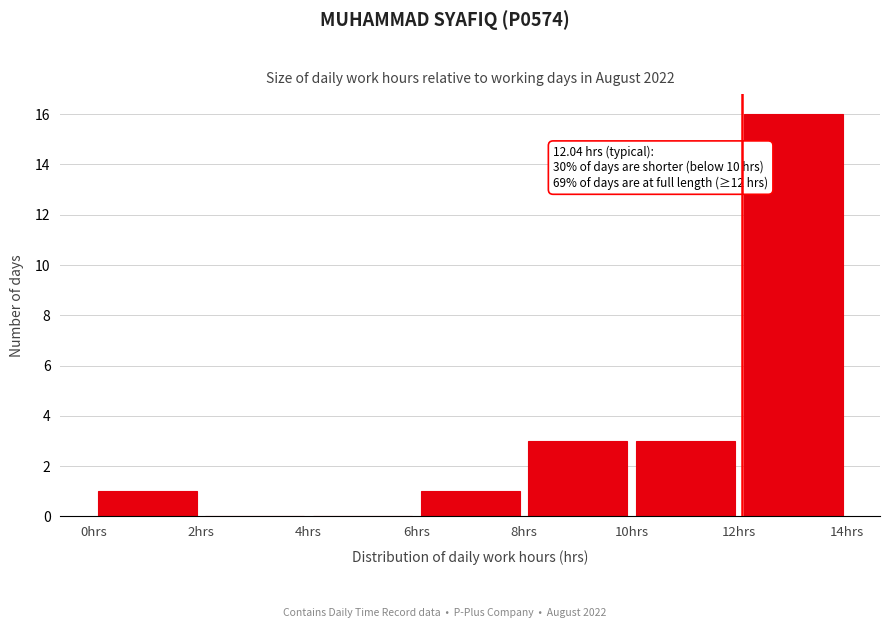

Which range on the x-axis has the tallest bar?

12 to 14